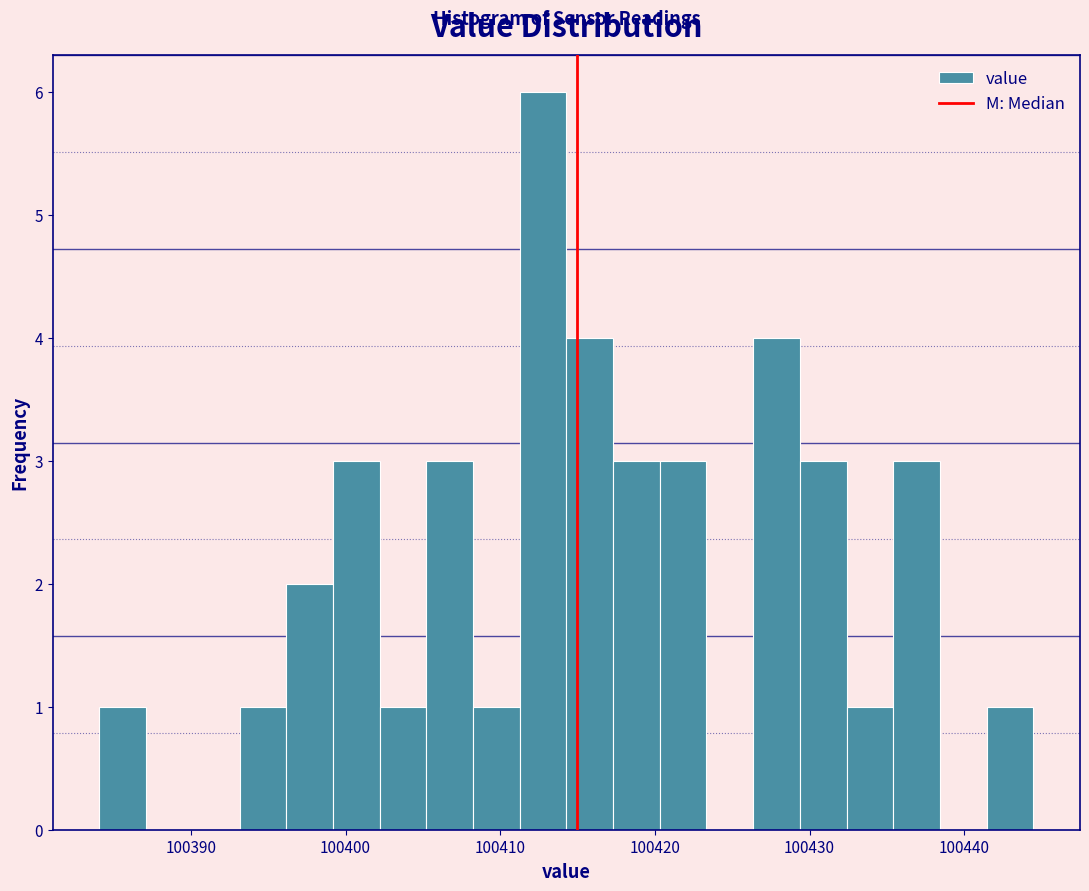

Read against the x-axis, roughly where is the centre of the tallest bar?

100413